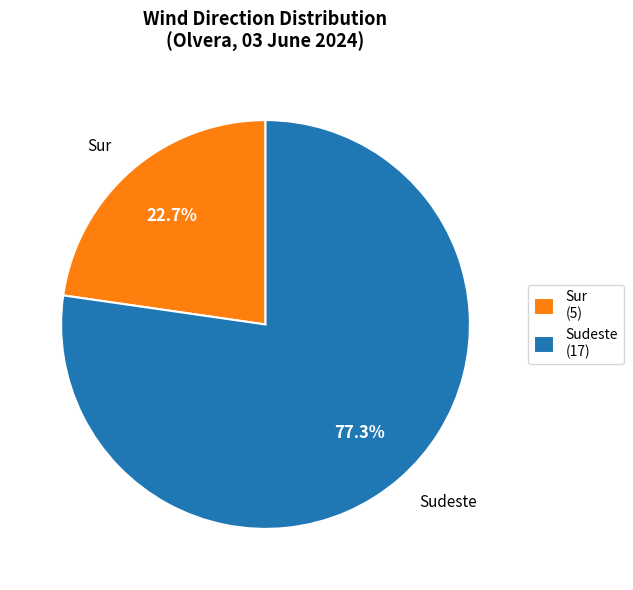

Which slice is the largest?

Sudeste (17)